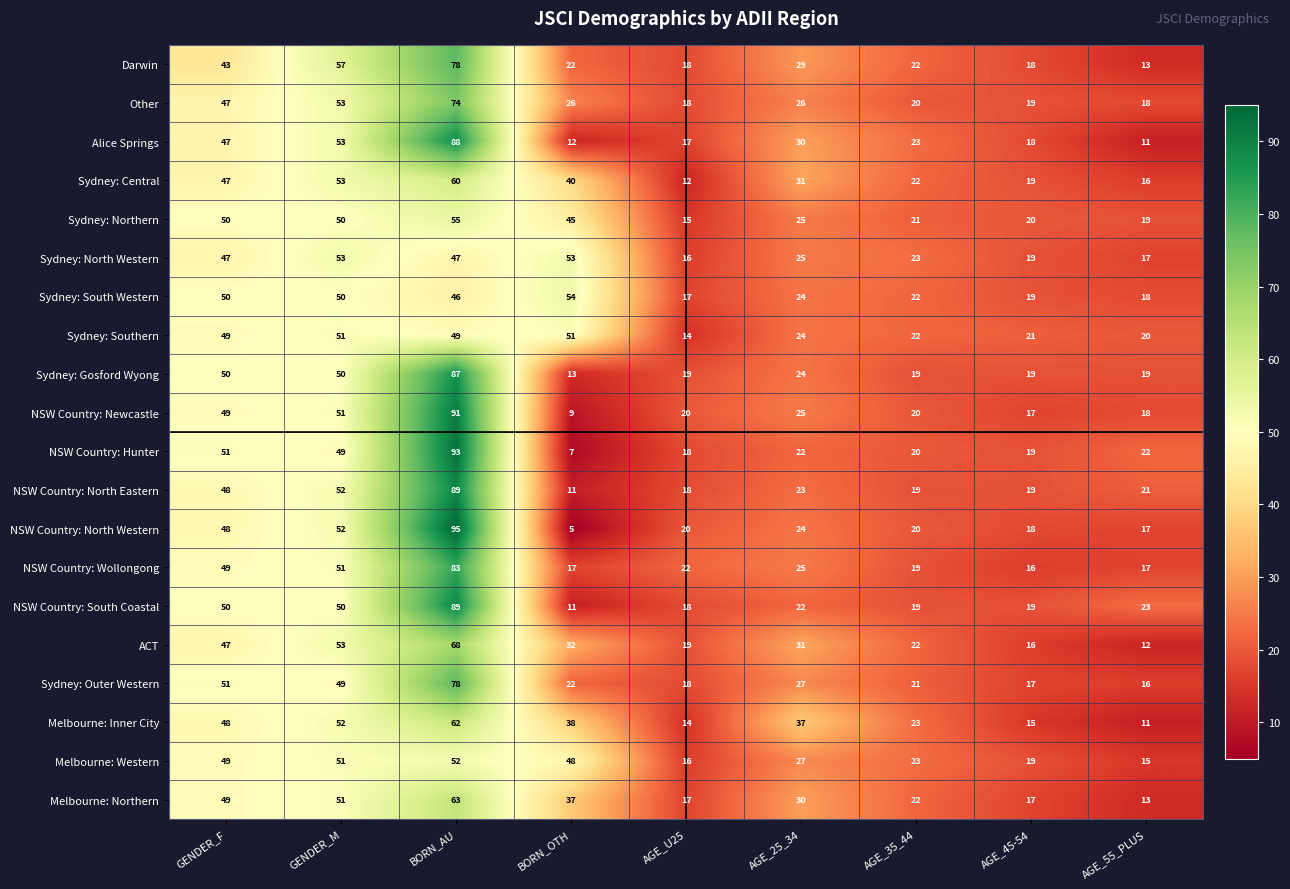

The Alice Springs series shows 27 at GENDER_F. True or false?

False